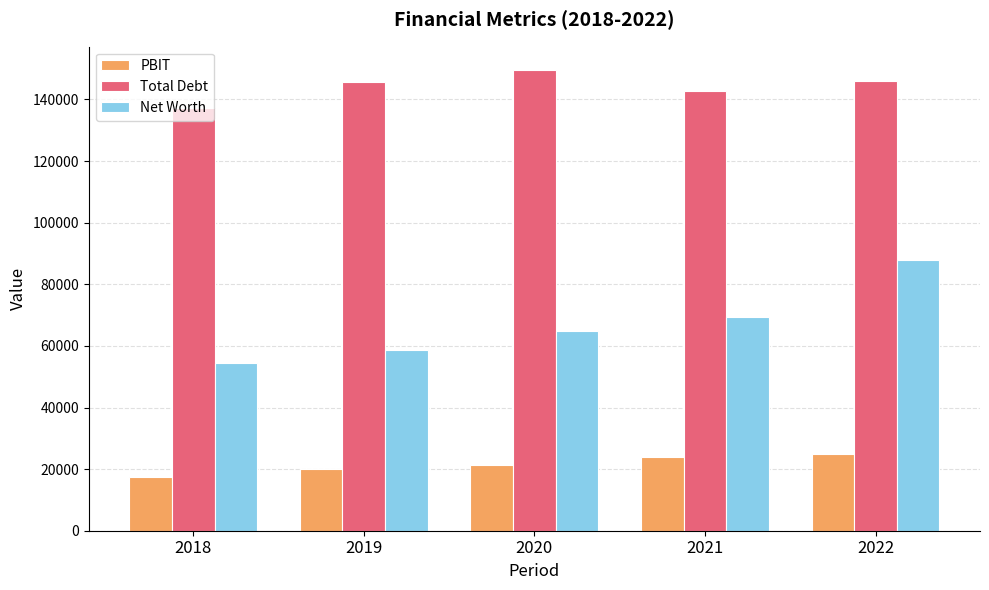

Which category has the lowest value across all series?

2018